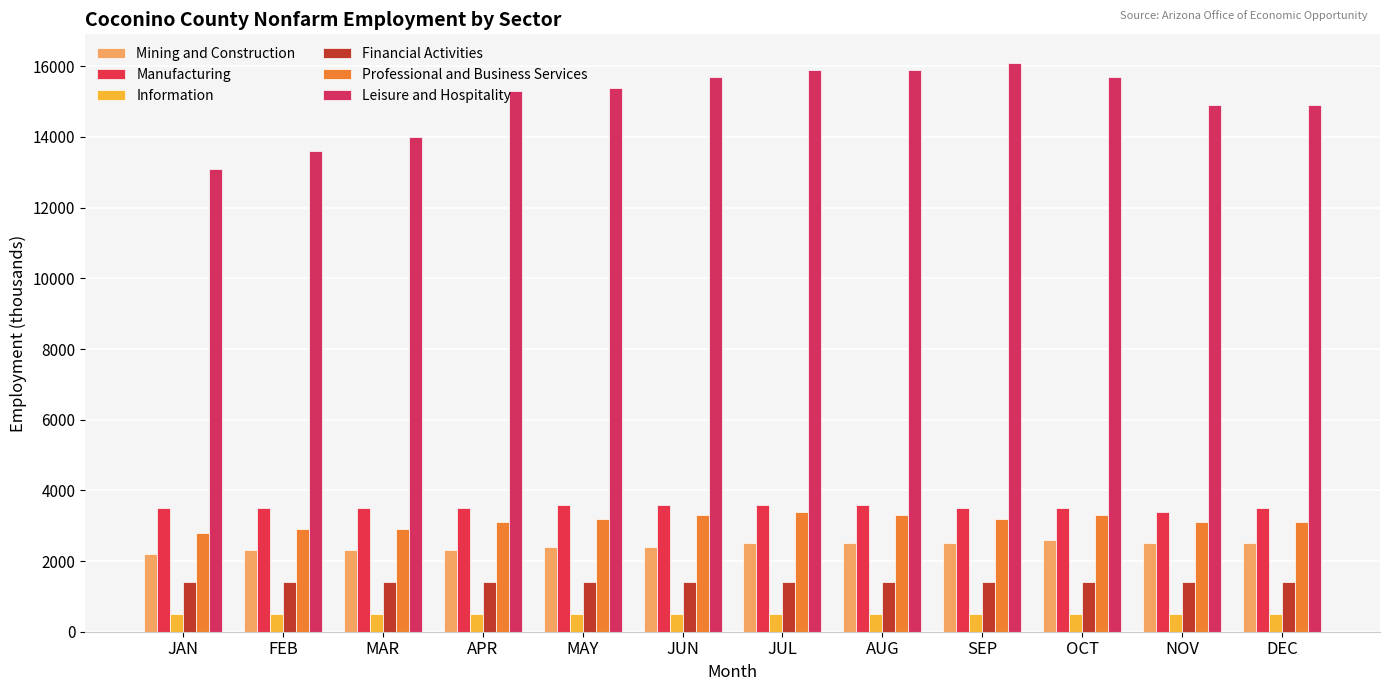

What is the sum of the Leisure and Hospitality values at OCT and APR?

31000